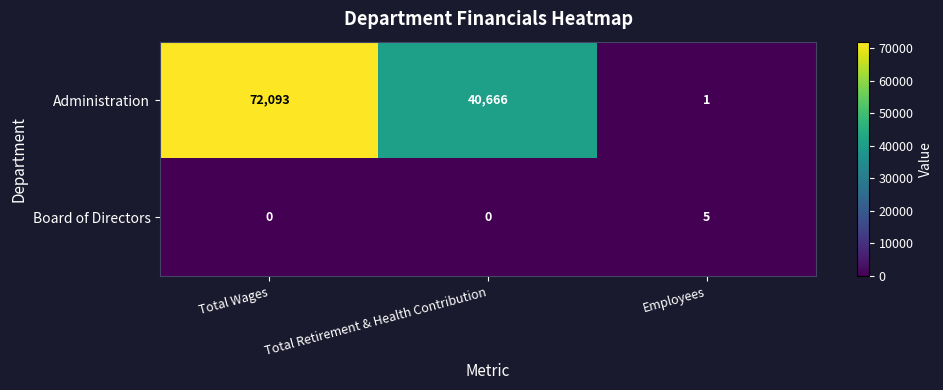

How many distinct data groups are displayed?

2